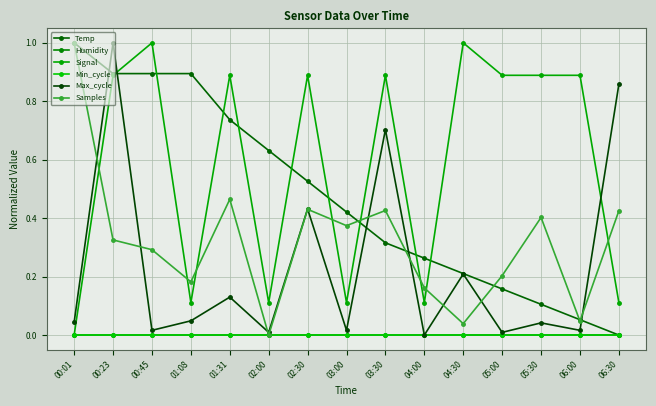

What is the maximum value for Samples?

1.0